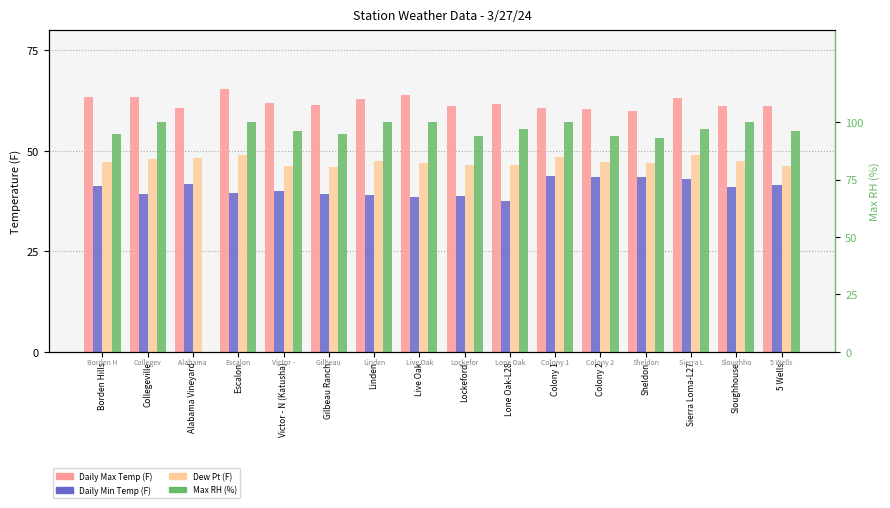

What is the value of the Daily Max Temp (F) bar at the 11th from the left?

60.6